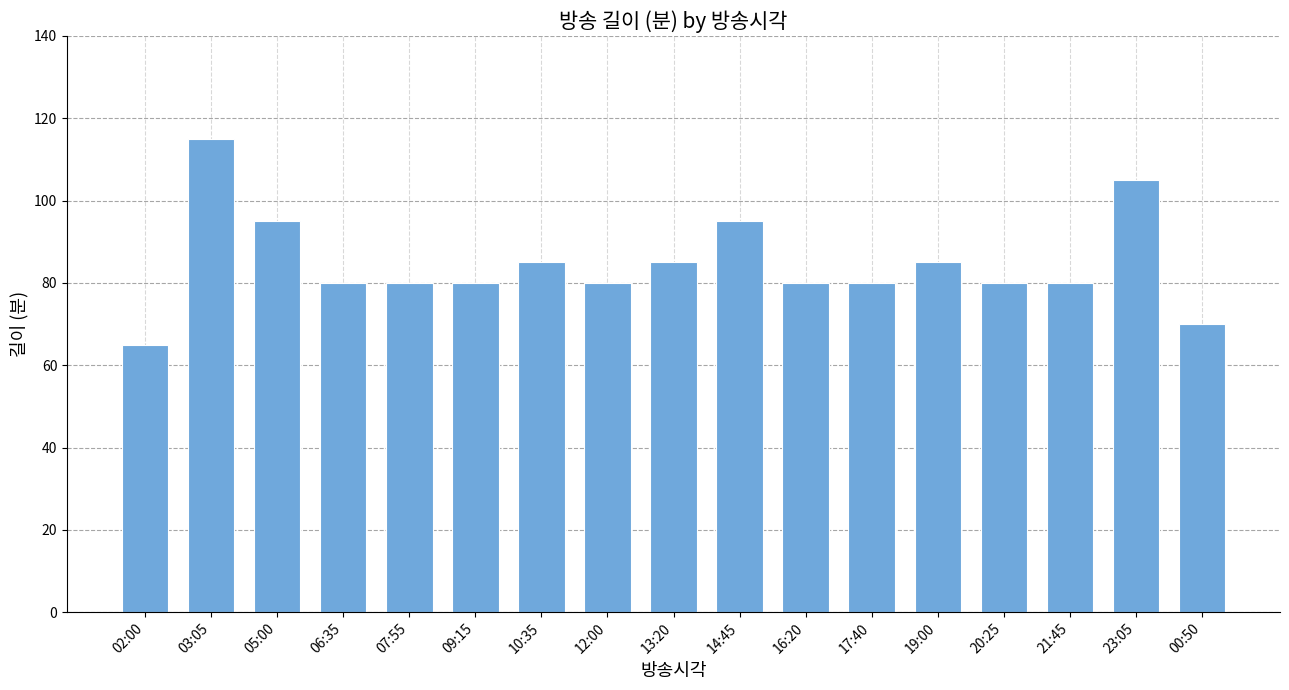

Reading left to right, what are all the values shown in this chart?

02:00=65	03:05=115	05:00=95	06:35=80	07:55=80	09:15=80	10:35=85	12:00=80	13:20=85	14:45=95	16:20=80	17:40=80	19:00=85	20:25=80	21:45=80	23:05=105	00:50=70